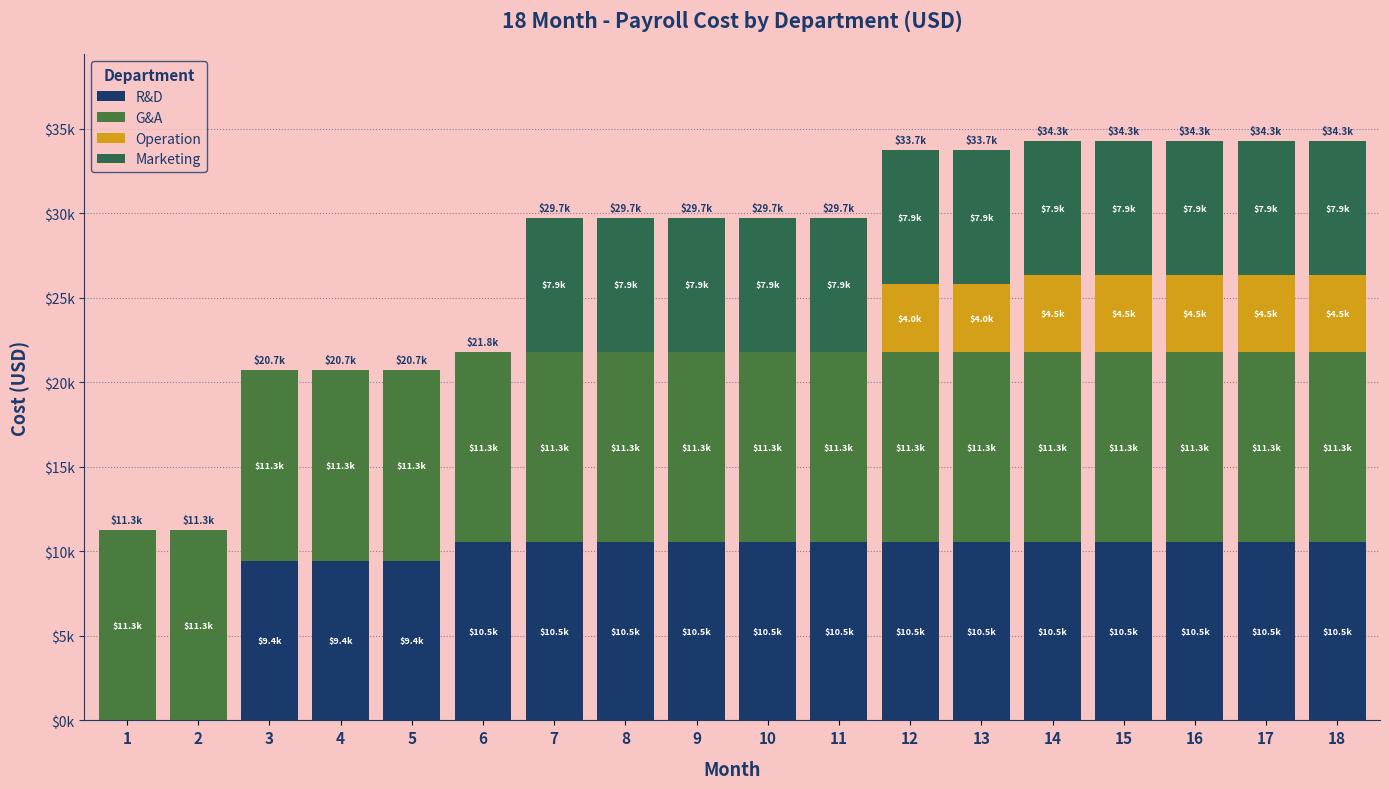

What is the maximum value for R&D?

10531.7